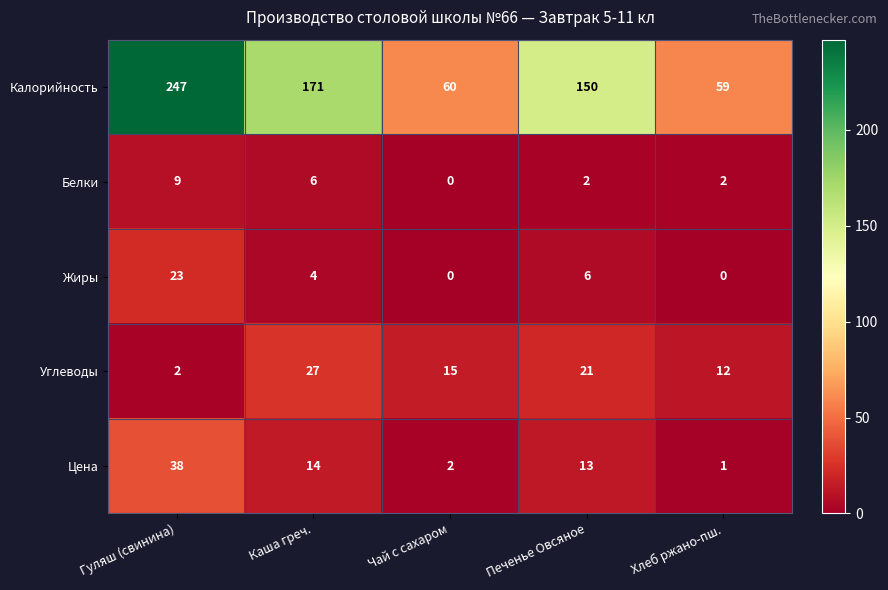

Reading right to left, transcribe all the data shown in this chart.

Калорийность: 59	150	60	171	247
Белки: 2	2	0	6	9
Жиры: 0	6	0	4	23
Углеводы: 12	21	15	27	2
Цена: 1	13	2	14	38